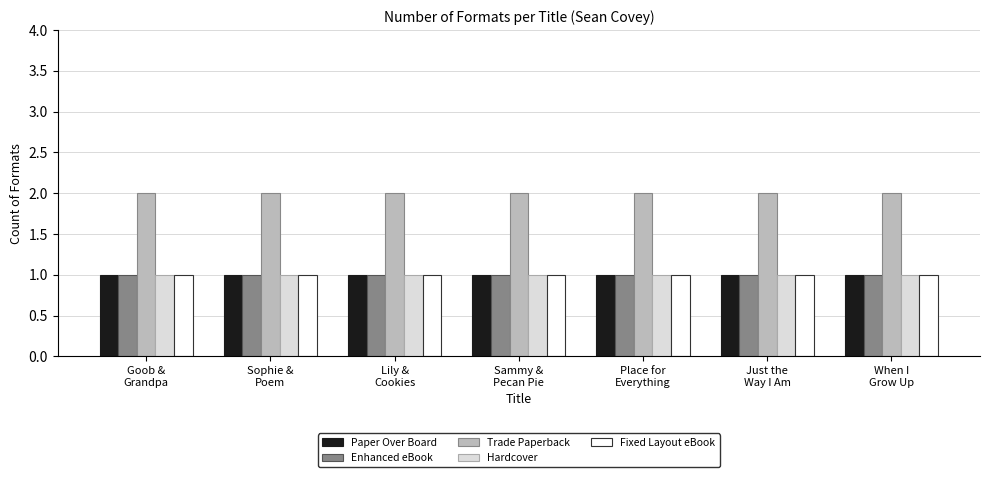

Which series has the largest total across all categories?

Trade Paperback